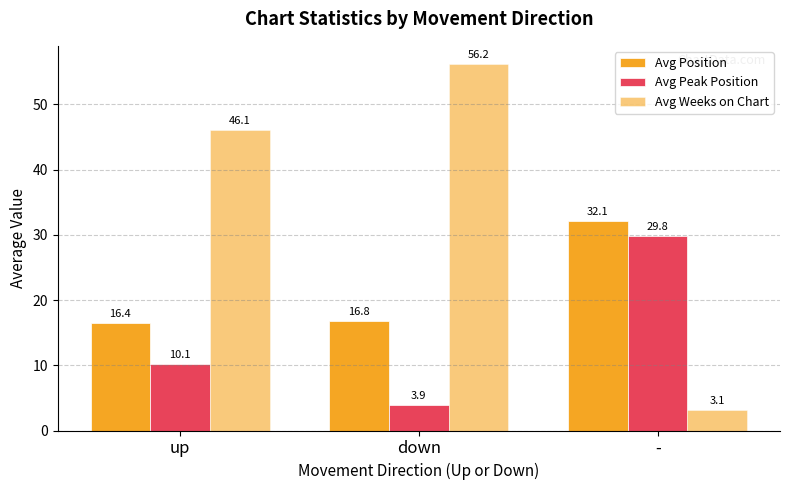

How many groups of bars are there?

3